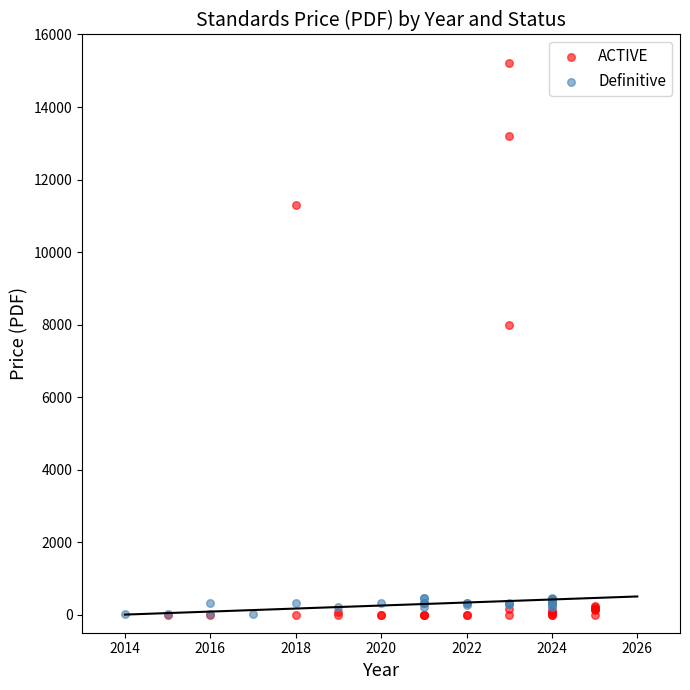

Which series has the widest spread of Y values?

ACTIVE